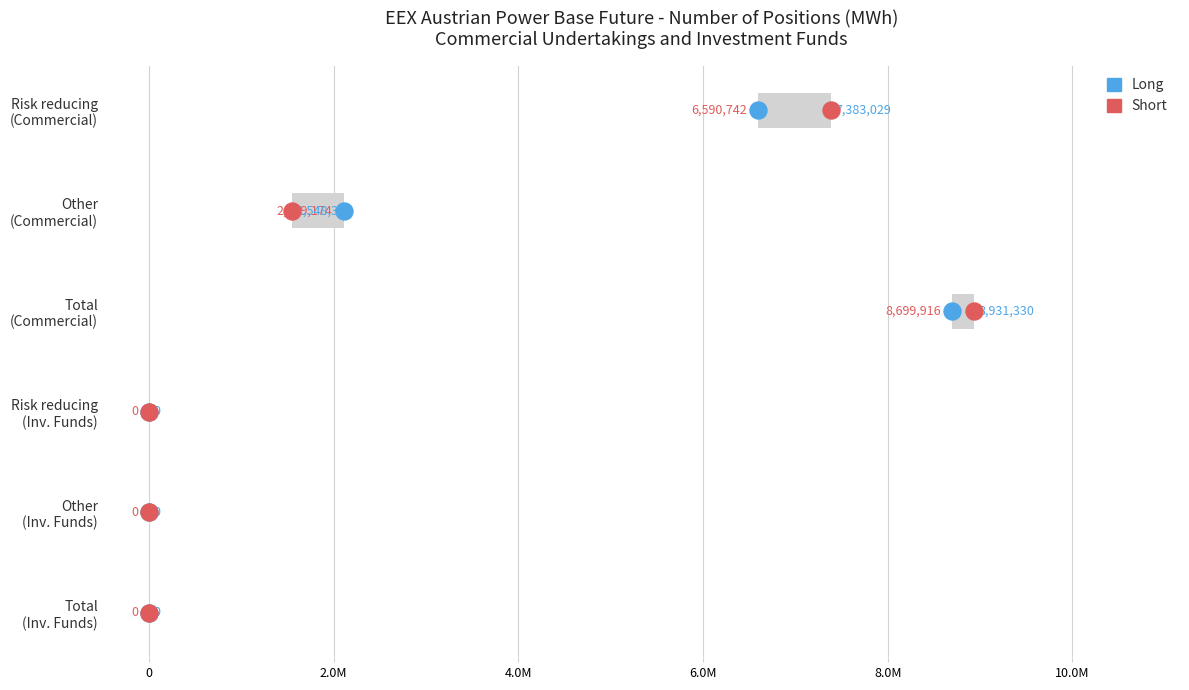

What are all the series names shown in the legend?

Long, Short